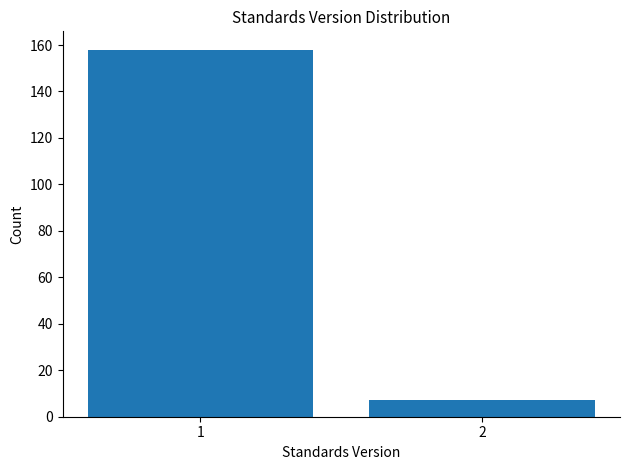

Reading left to right, transcribe all the data shown in this chart.

1=158	2=7